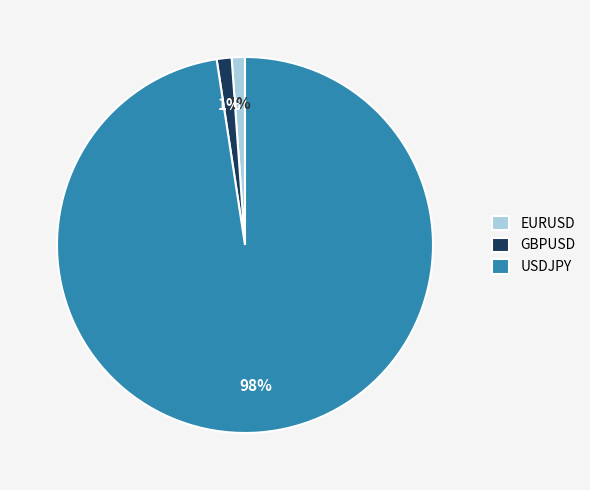

To the nearest percent, what is the average slice percentage?

33%